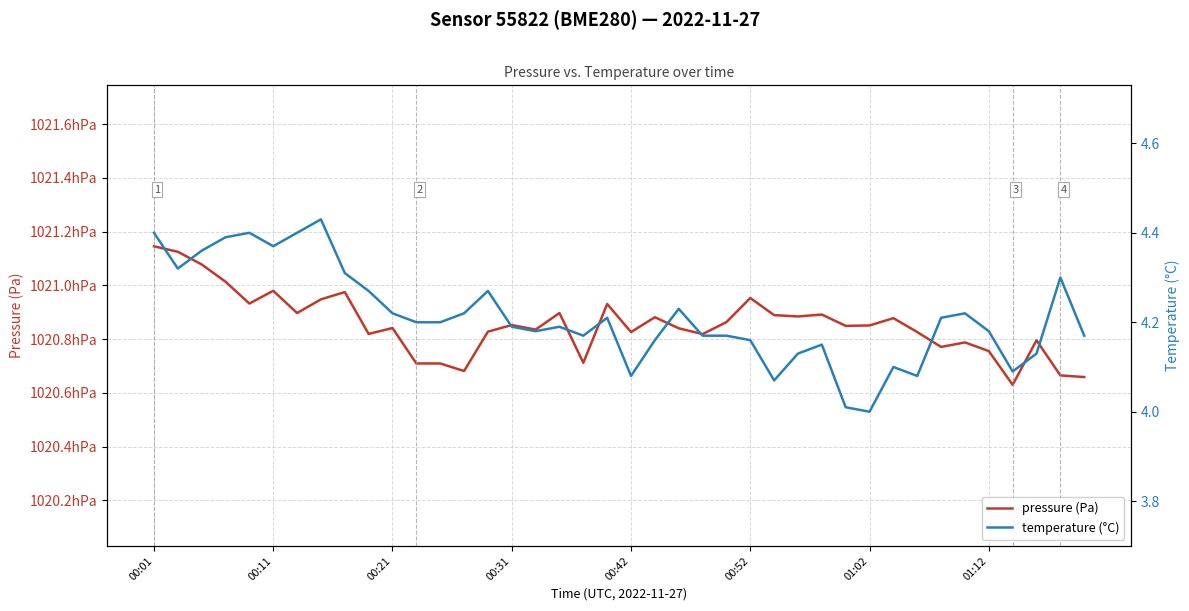

The temperature (°C) series shows 6.0 at 34. True or false?

False